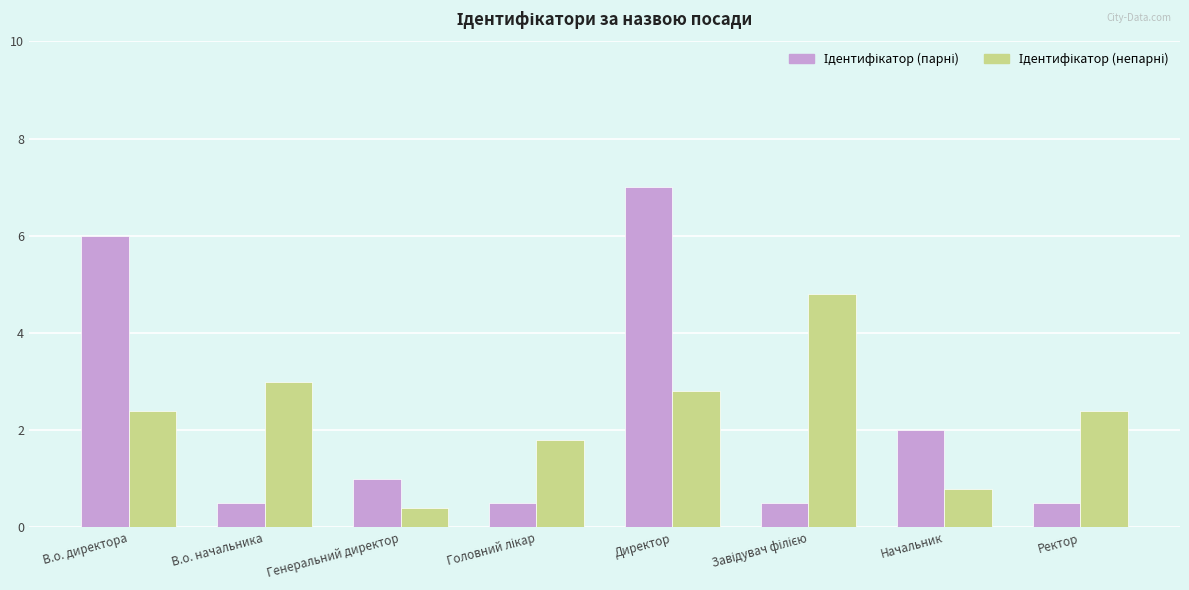

Which label corresponds to the largest value in the chart?

Директор